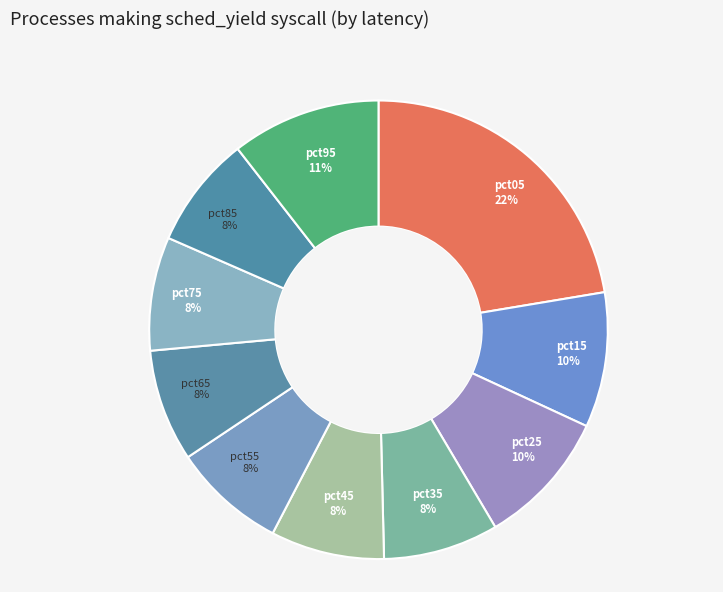

How many slices are in this pie chart?

10